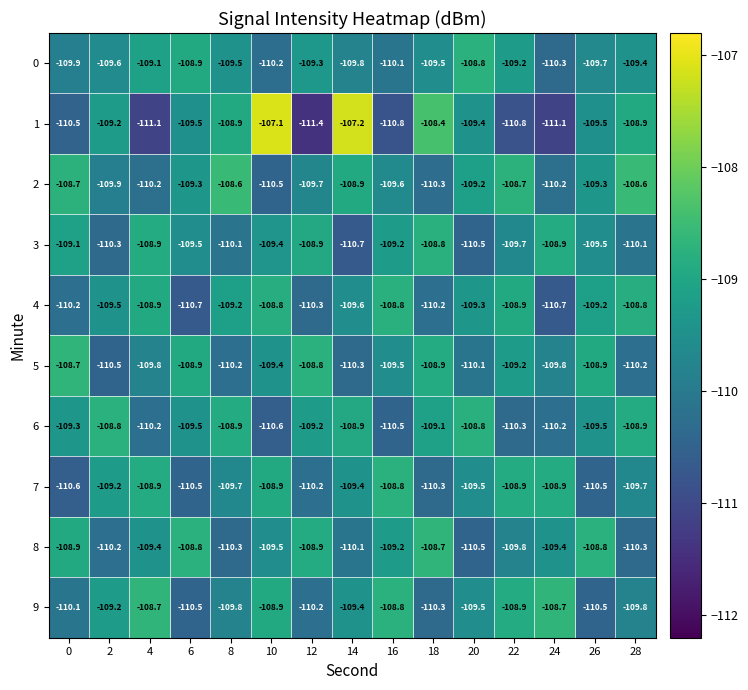

Which series changed the most between 8 and 28?

4